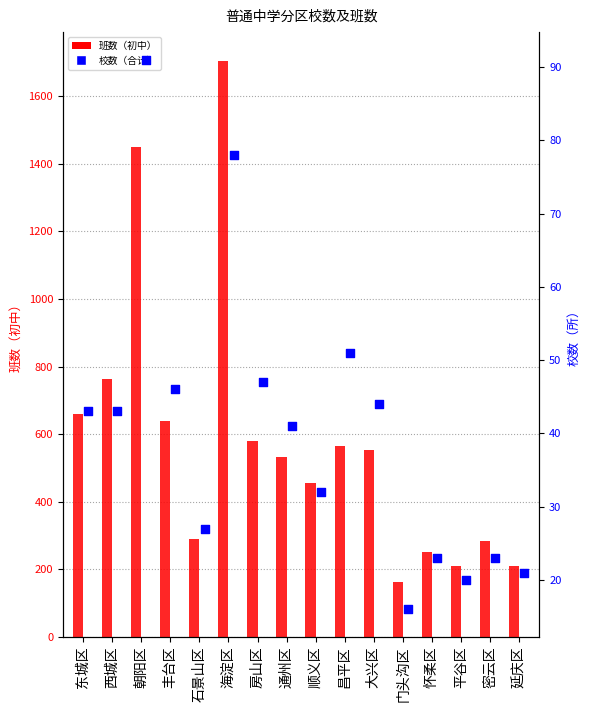

Which series contains the highest Y value?

班数（初中）